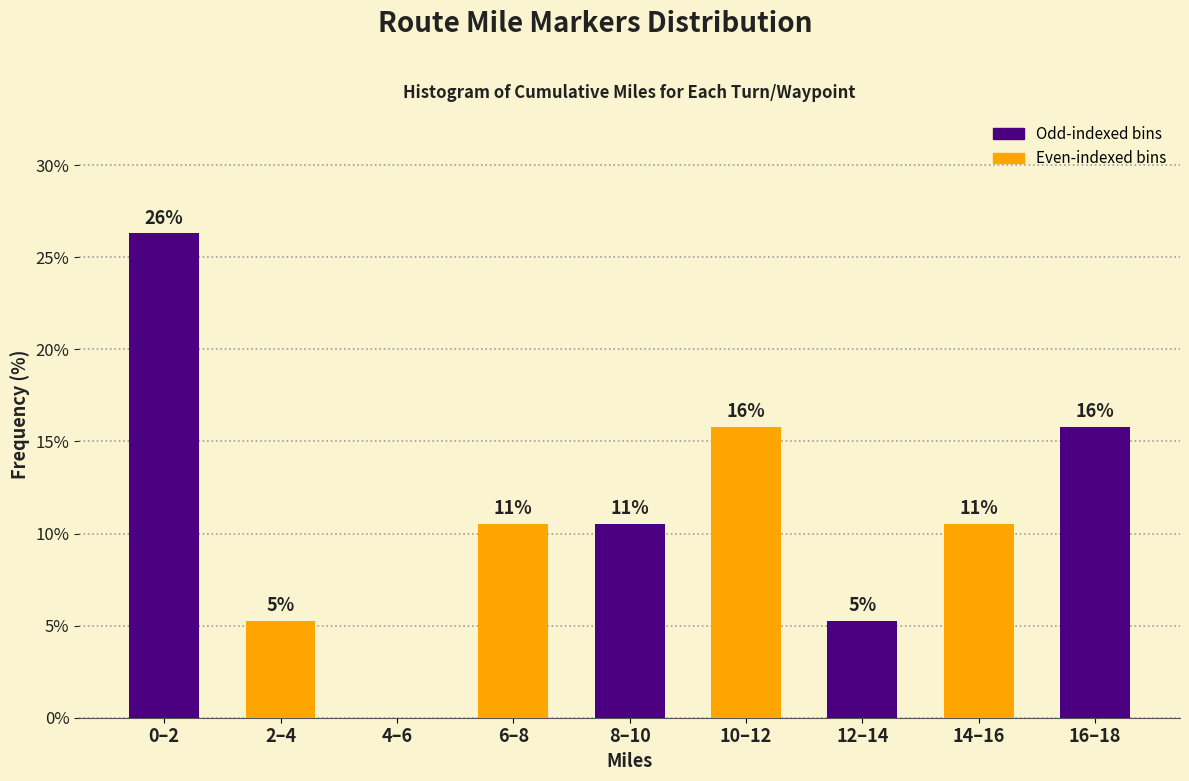

Are the bars horizontal?

No